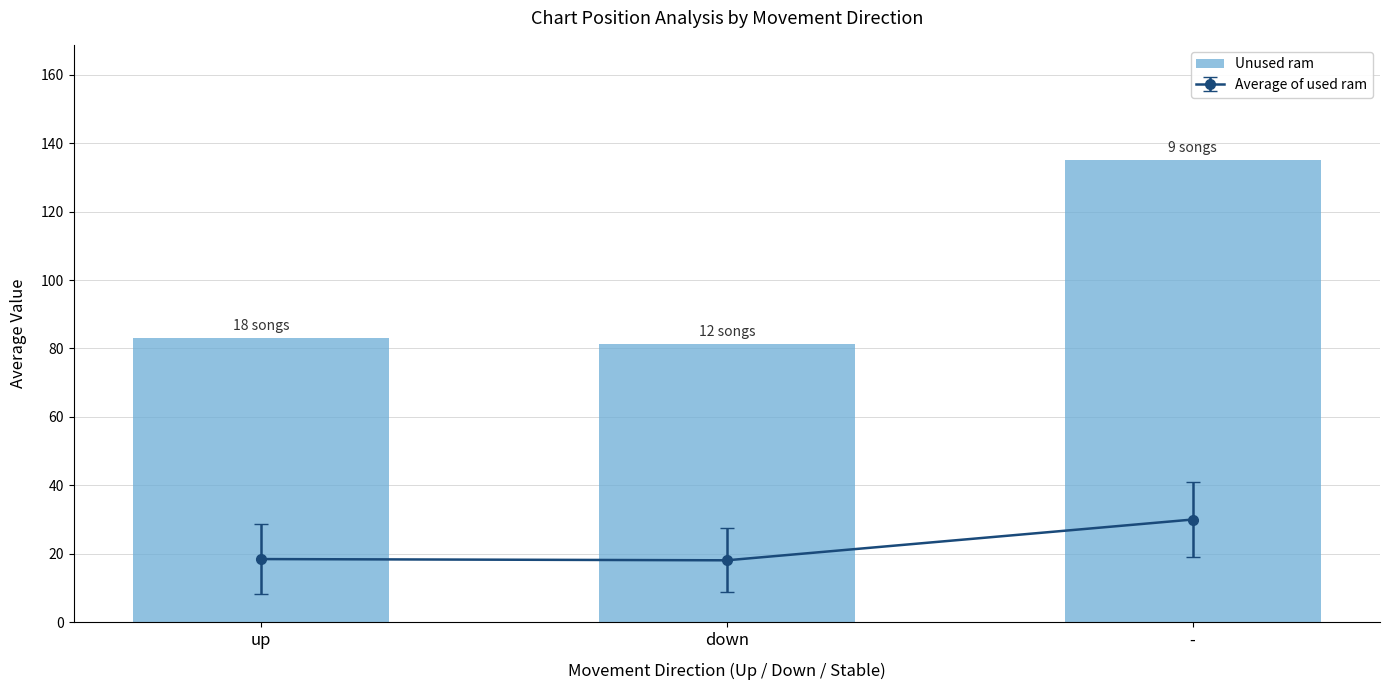

At which category does the chart reach its peak across all series?

-